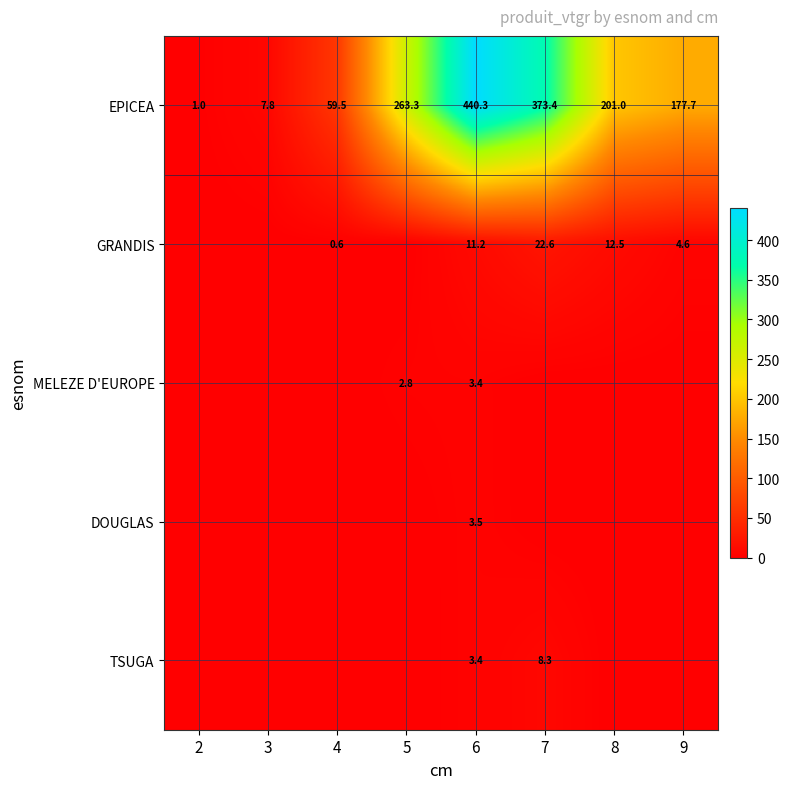

Is it true that GRANDIS equals 7.1 at 9?

False